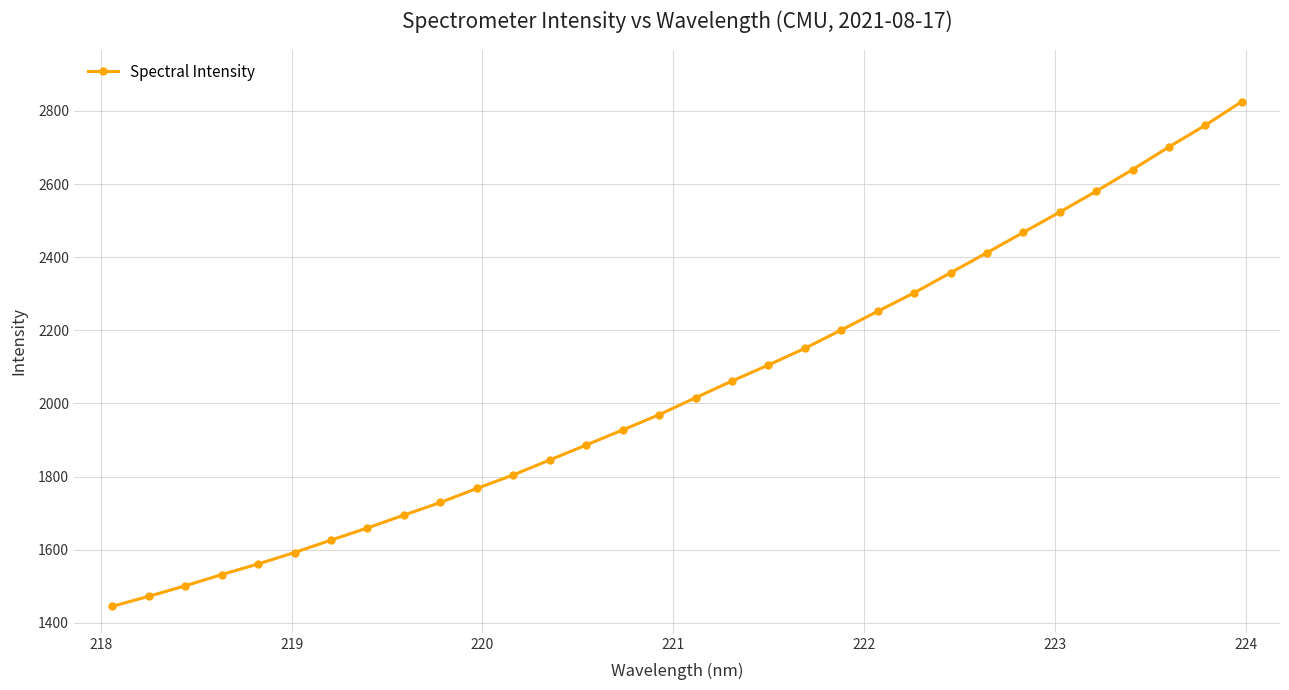

Is this an area chart (filled region under the line)?

No